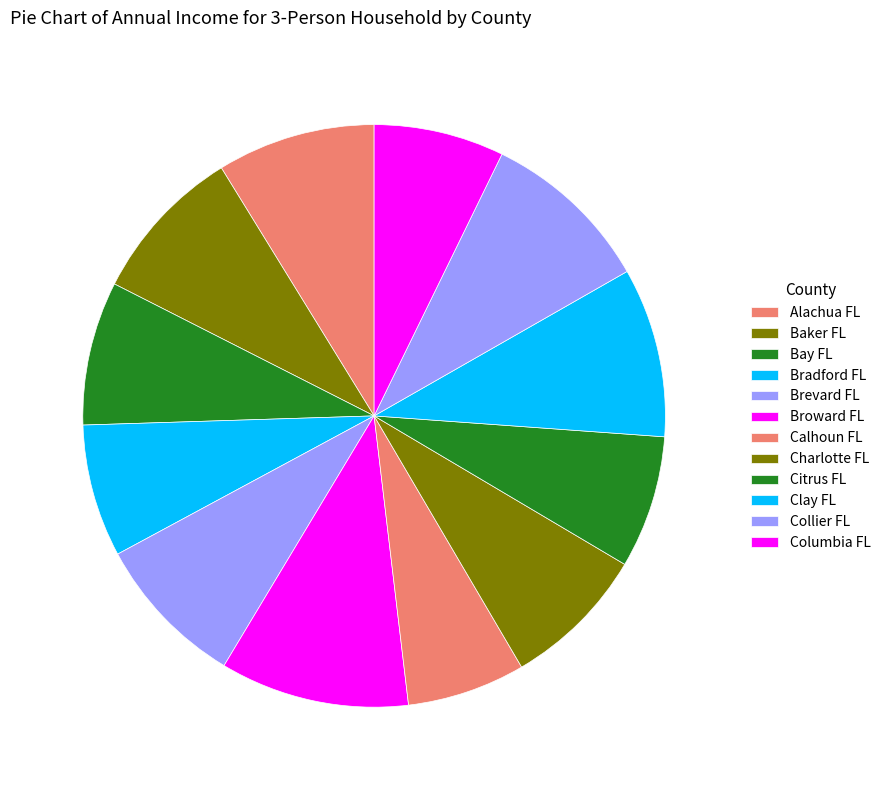

To the nearest percent, what is the difference between the largest and smallest slice percentages?

4%